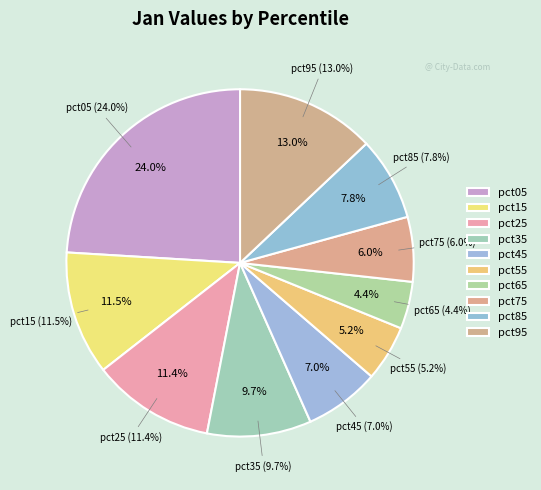

What is the largest slice in the pie chart?

pct05